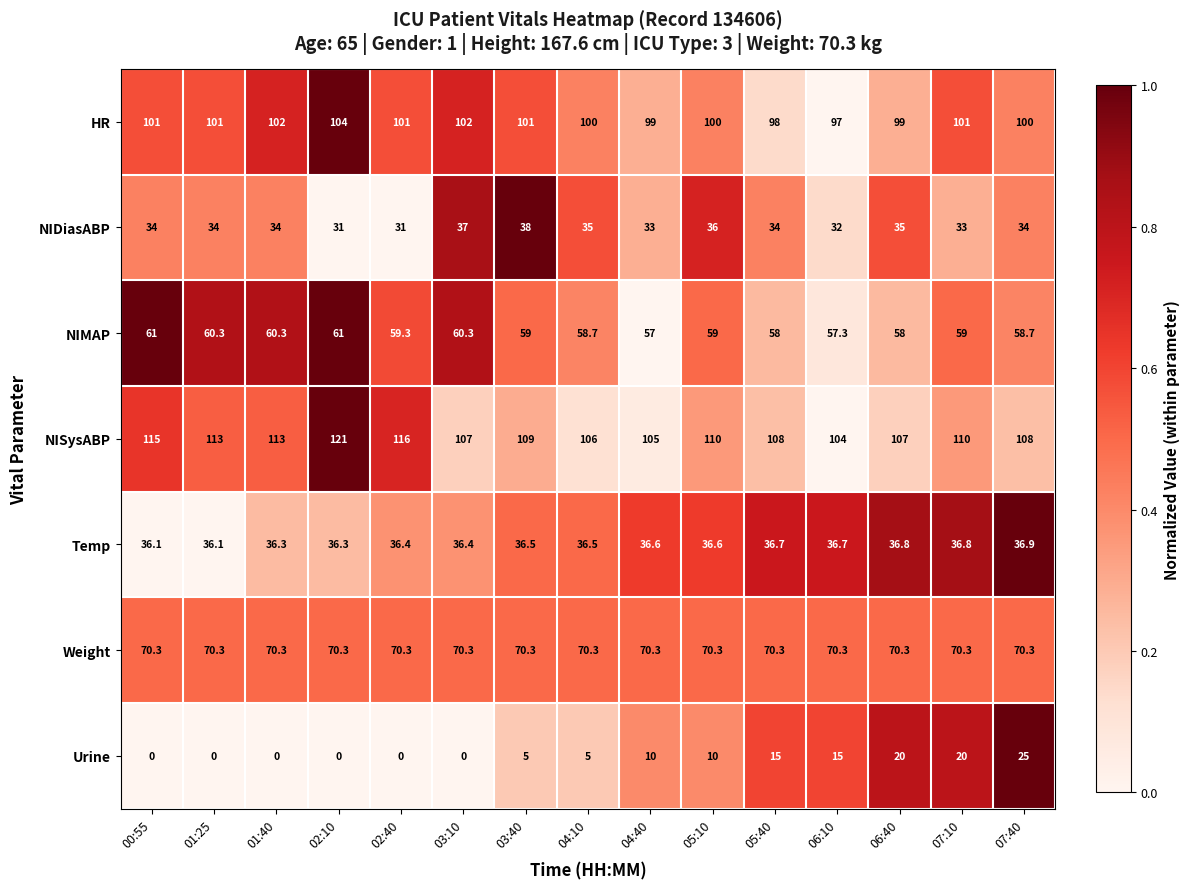

At how many categories does at least one series exceed 0?

15